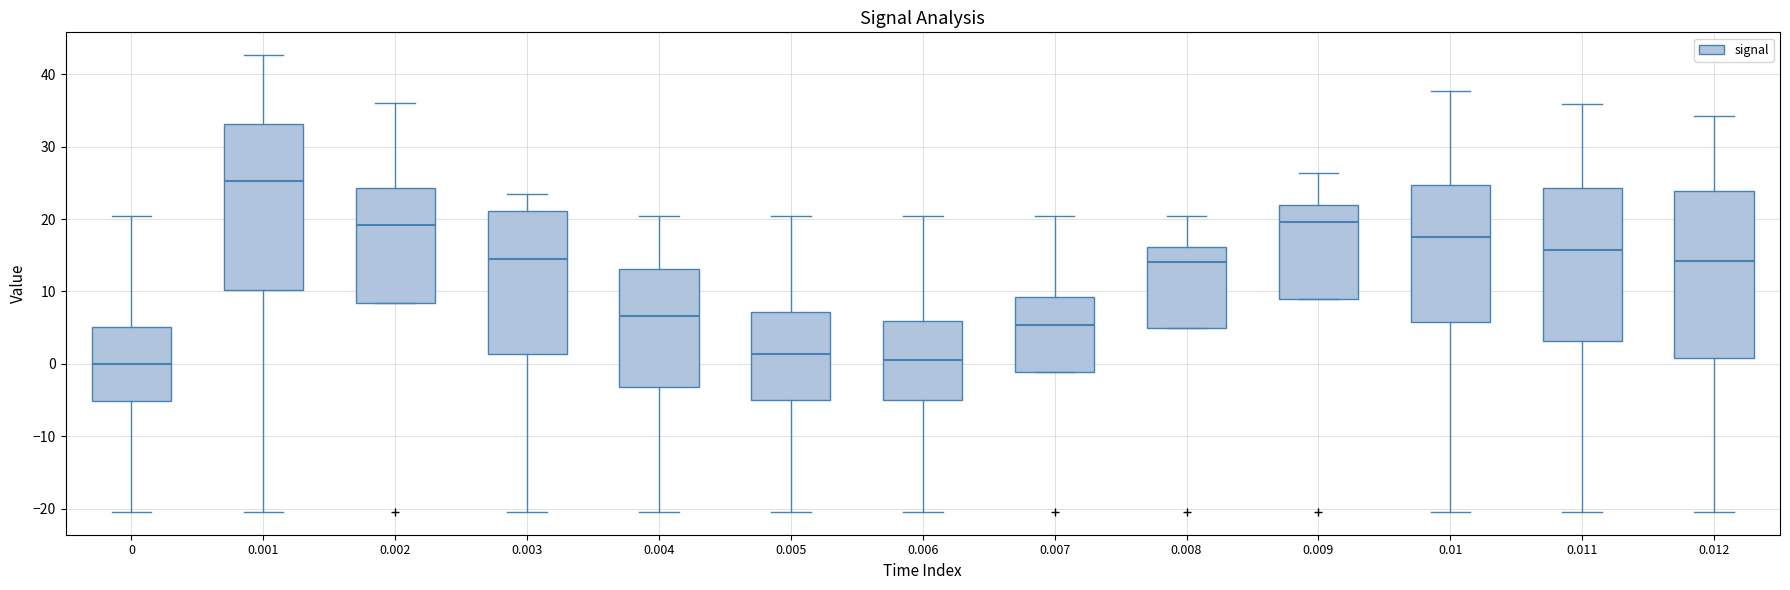

Reading left to right, read every box against the y-axis: the position of its median line, the range the box covers, and the ends of its whiskers. The values are not printed on the chart, so give them approximately, as read against the axis.

0: median 0, box -5 to 5, whiskers -20 to 20
0.001: median 25, box 10 to 33, whiskers -20 to 43
0.002: median 19, box 8 to 24, whiskers 8 to 36
0.003: median 15, box 1 to 21, whiskers -20 to 23
0.004: median 7, box -3 to 13, whiskers -20 to 20
0.005: median 1, box -5 to 7, whiskers -20 to 20
0.006: median 1, box -5 to 6, whiskers -20 to 20
0.007: median 5, box -1 to 9, whiskers -1 to 20
0.008: median 14, box 5 to 16, whiskers 5 to 20
0.009: median 20, box 9 to 22, whiskers 9 to 26
0.01: median 18, box 6 to 25, whiskers -20 to 38
0.011: median 16, box 3 to 24, whiskers -20 to 36
0.012: median 14, box 1 to 24, whiskers -20 to 34